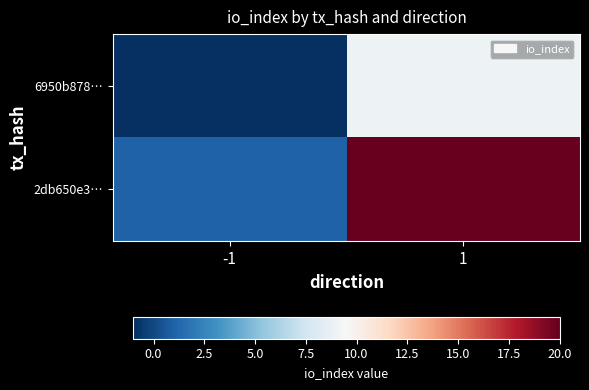

Reading left to right, list all the values displayed in this chart.

6950b878…: -1=-1	1=9
2db650e3…: -1=1	1=20